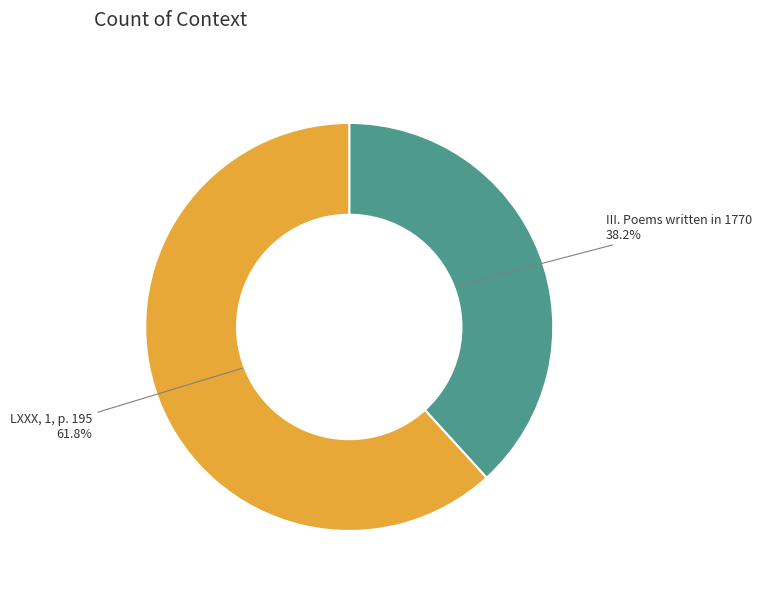

To the nearest percent, what is the average slice percentage?

50%